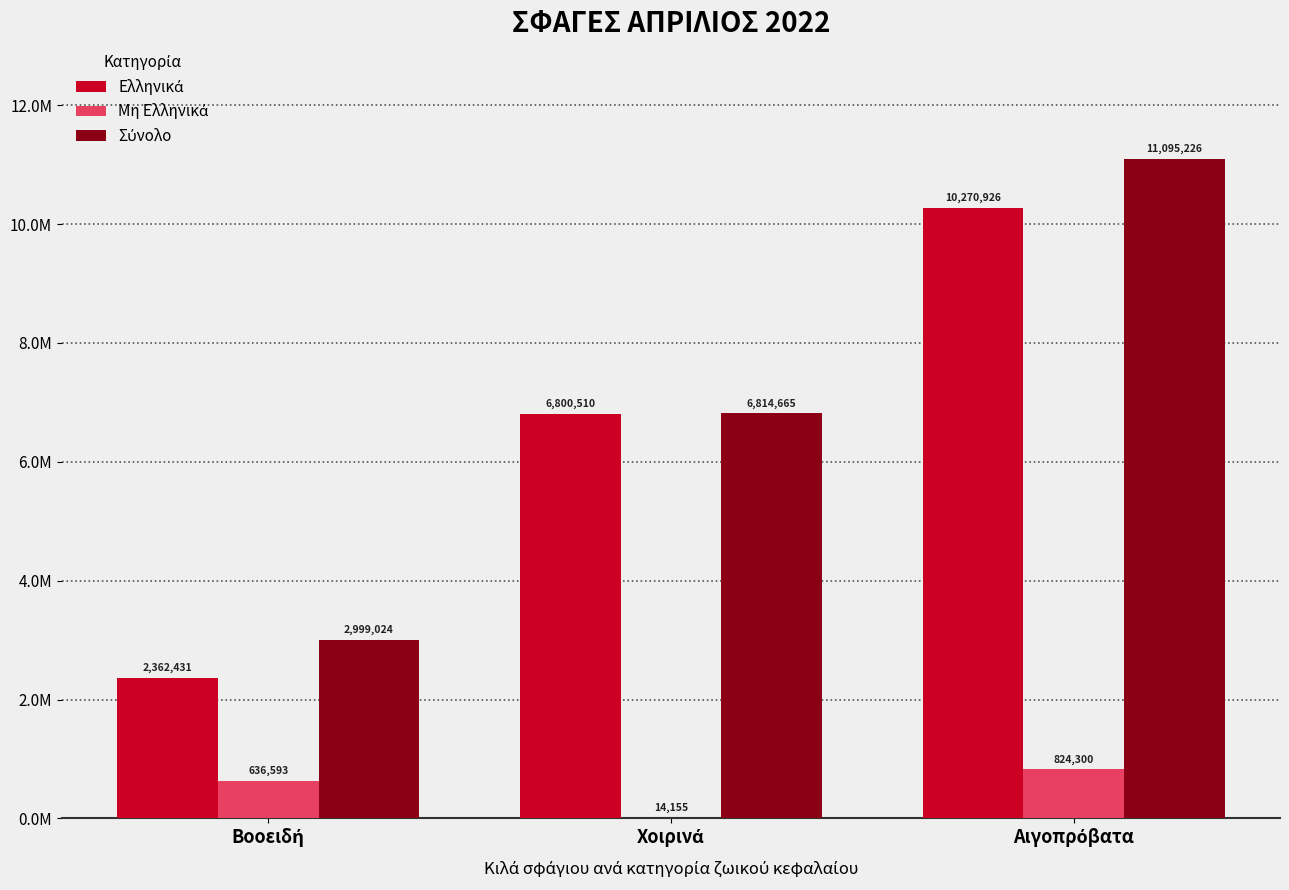

Does the chart contain stacked bars?

No